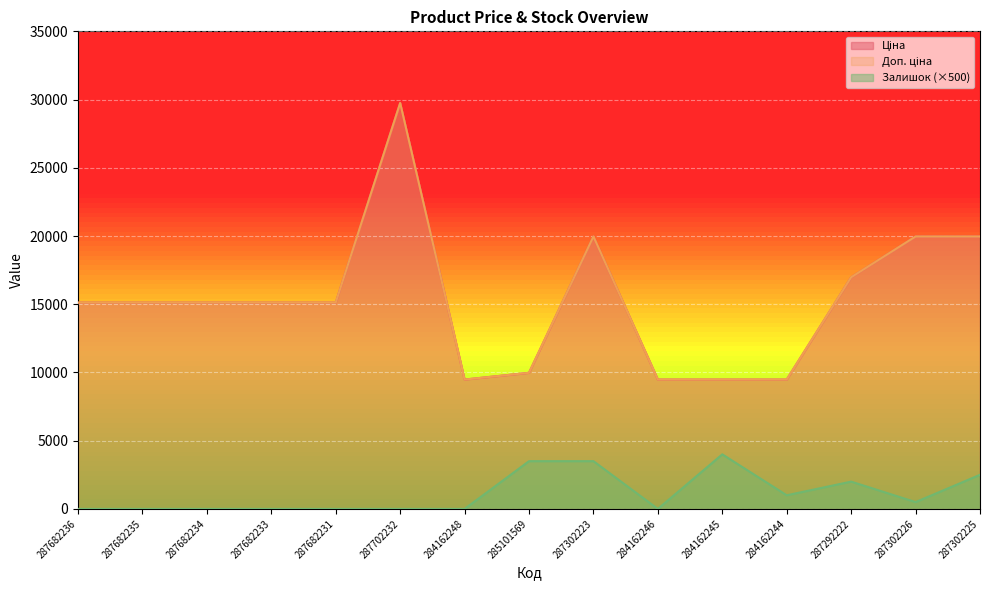

True or false: Ціна and Залишок cross at least once.

False